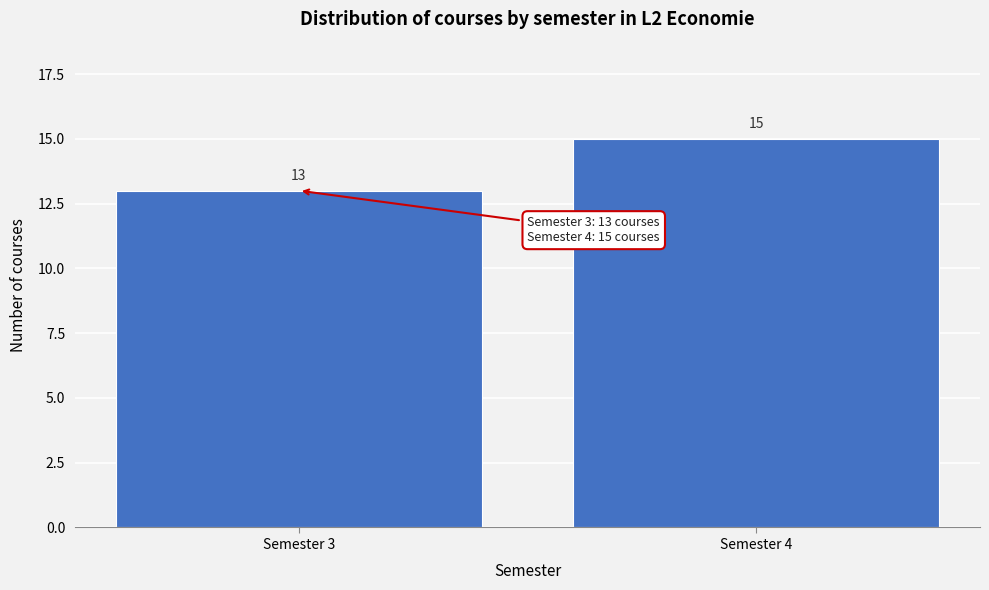

Reading right to left, what are all the values shown in this chart?

Semester 4=15	Semester 3=13